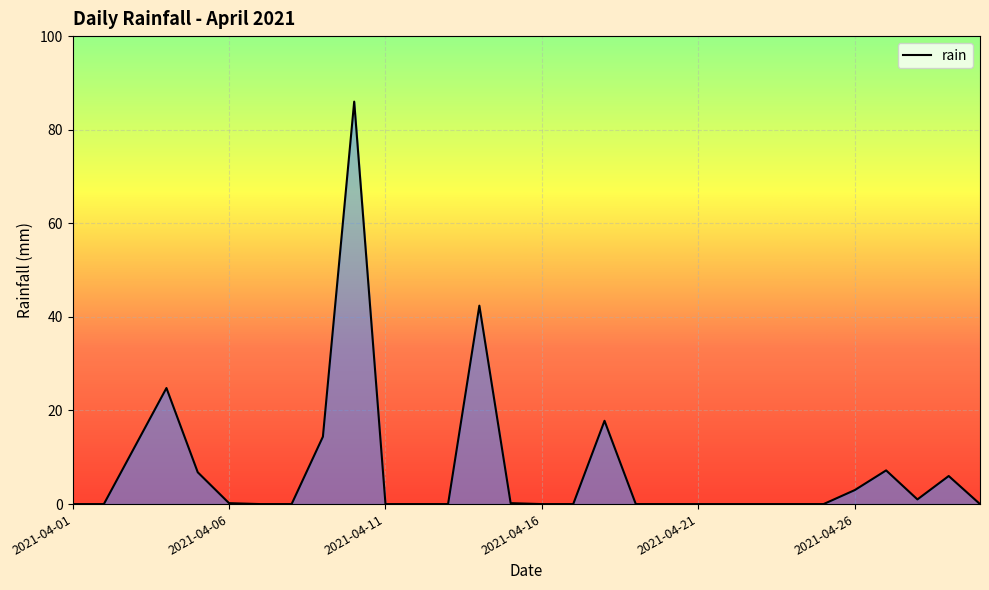

What is the greatest value displayed?

86.0